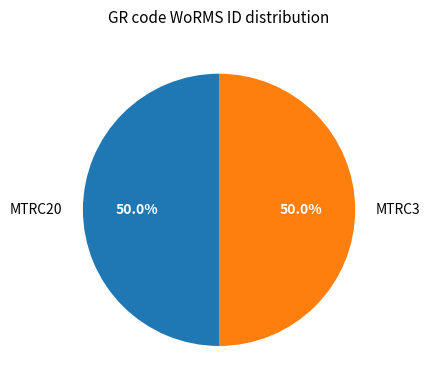

What portion of the pie excludes MTRC20?

50.0%